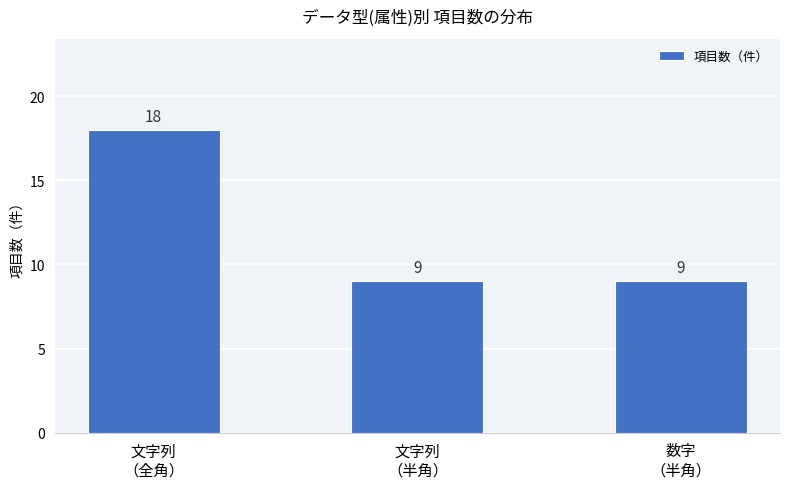

Does the chart contain stacked bars?

No